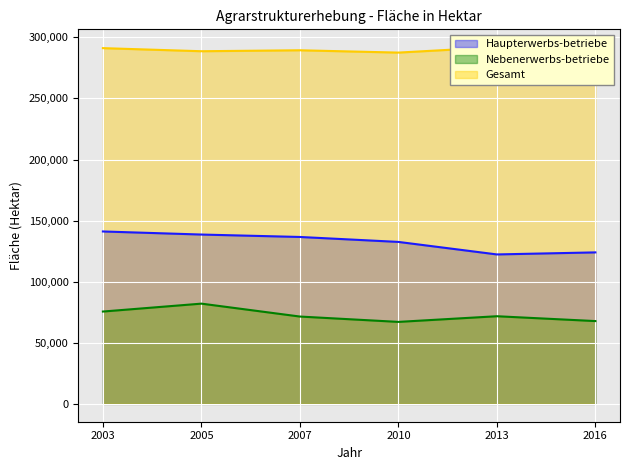

What is the sum of all Nebenerwerbs-betriebe values?

435761